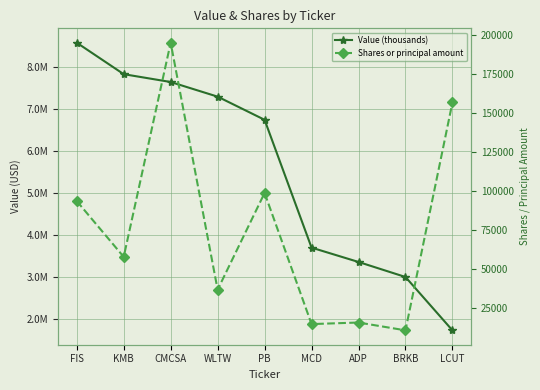

What is the difference between the maximum and minimum values in the Value (thousands) series?

6858000